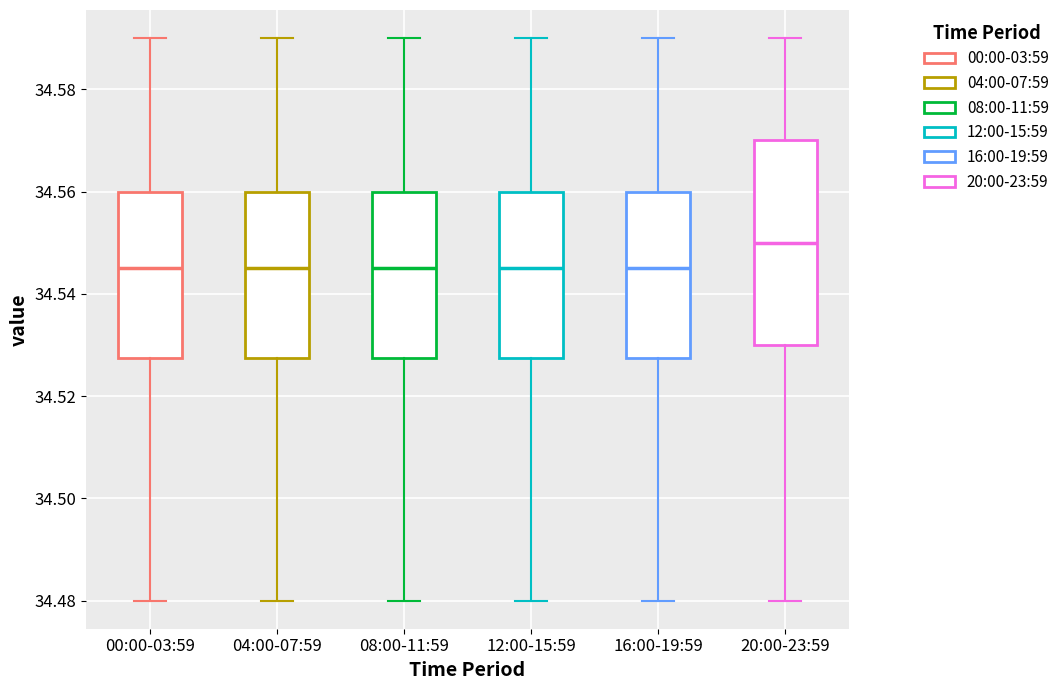

Comparing the boxes themselves (not the whiskers), which one is the tallest?

20:00-23:59